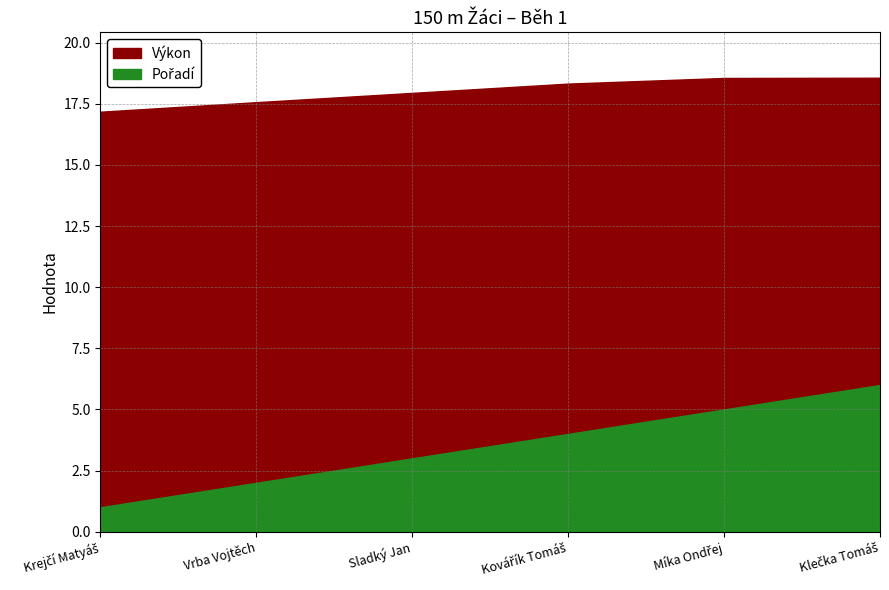

What is the label of the 4th point from the right?

Sladký Jan